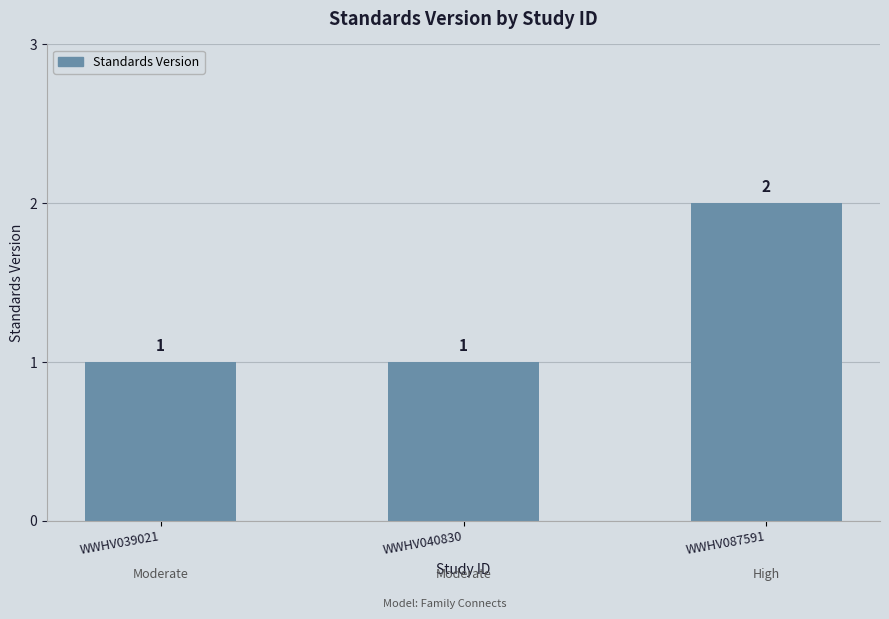

What is the average value?

1